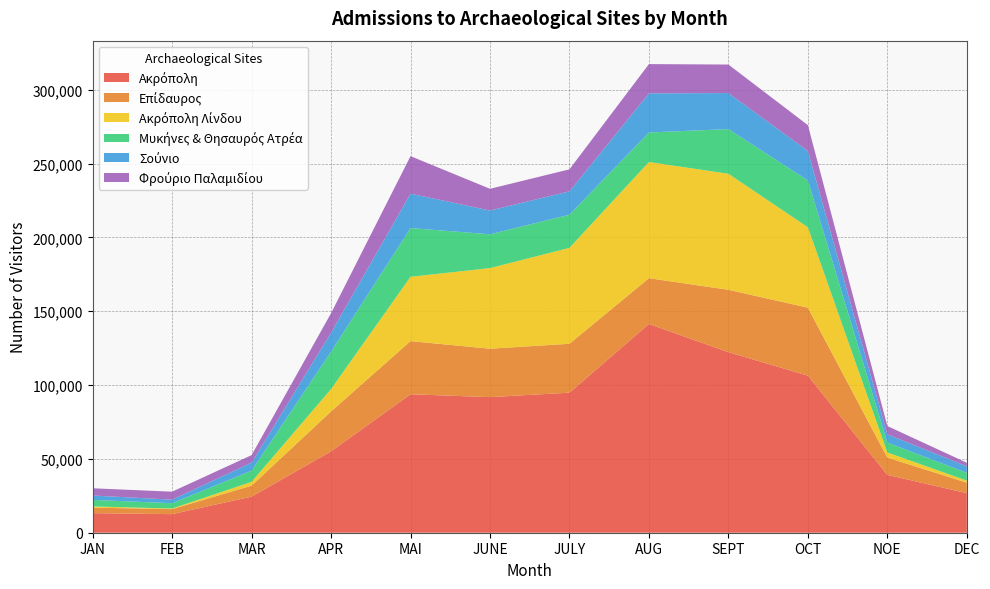

Reading right to left, extract all data points from this chart.

Ακρόπολη: DEC=26793	NOE=39164	OCT=106365	SEPT=122241	AUG=141352	JULY=94831	JUNE=91815	MAI=93735	APR=55112	MAR=24434	FEB=12580	JAN=13235
Επίδαυρος: DEC=7100	NOE=11720	OCT=46030	SEPT=42250	AUG=31000	JULY=33120	JUNE=32780	MAI=36000	APR=27050	MAR=7450	FEB=3400	JAN=3760
Ακρόπολη Λίνδου: DEC=1393	NOE=3448	OCT=54444	SEPT=78564	AUG=78663	JULY=64958	JUNE=54582	MAI=43551	APR=15120	MAR=2567	FEB=405	JAN=793
Μυκήνες & Θησαυρός Ατρέα: DEC=5275	NOE=6687	OCT=31704	SEPT=30253	AUG=20003	JULY=22442	JUNE=22904	MAI=32994	APR=25286	MAR=7561	FEB=3600	JAN=4453
Σούνιο: DEC=4411	NOE=5603	OCT=19924	SEPT=24396	AUG=26493	JULY=15807	JUNE=16089	MAI=23299	APR=12860	MAR=5423	FEB=2404	JAN=2956
Φρούριο Παλαμιδίου: DEC=2400	NOE=5600	OCT=17500	SEPT=19300	AUG=19800	JULY=14900	JUNE=14700	MAI=25400	APR=13200	MAR=5100	FEB=5400	JAN=4900